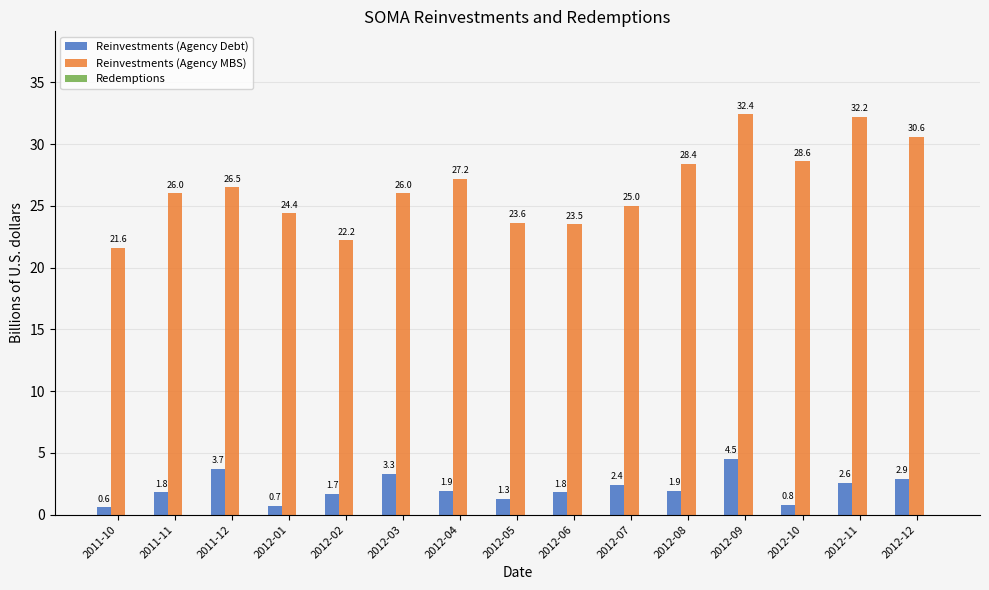

At 2012-08, list the series in order from smallest to largest.

Reinvestments (Agency Debt), Reinvestments (Agency MBS)